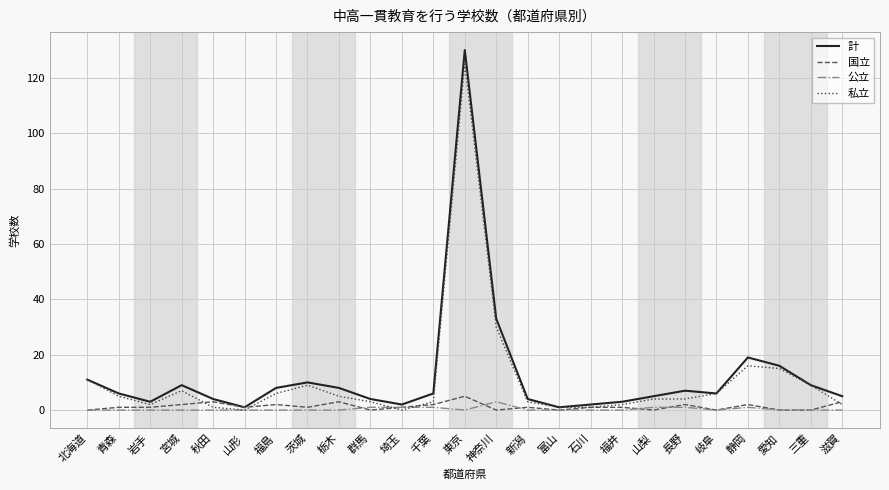

At which category is the sum across all series the highest?

東京